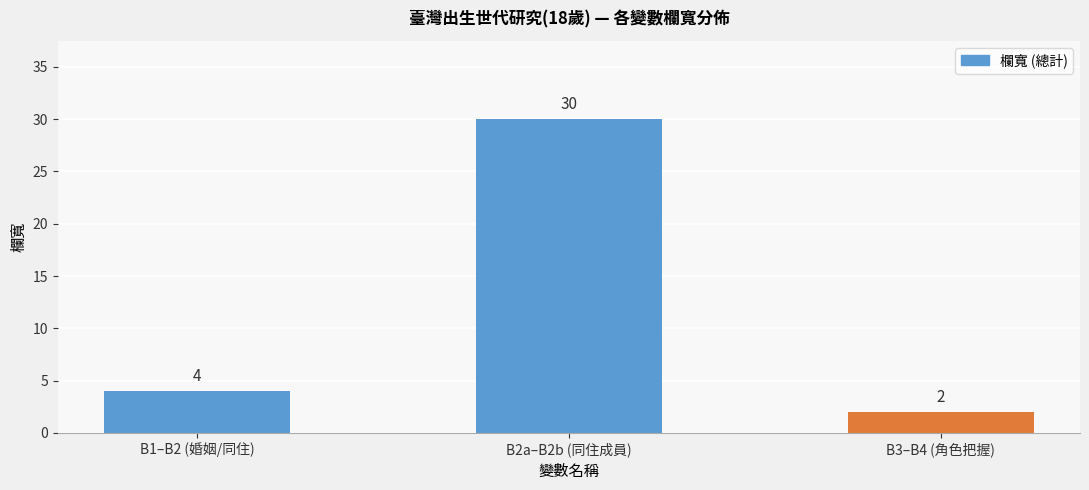

What position from the right is B1–B2 (婚姻/同住)?

3